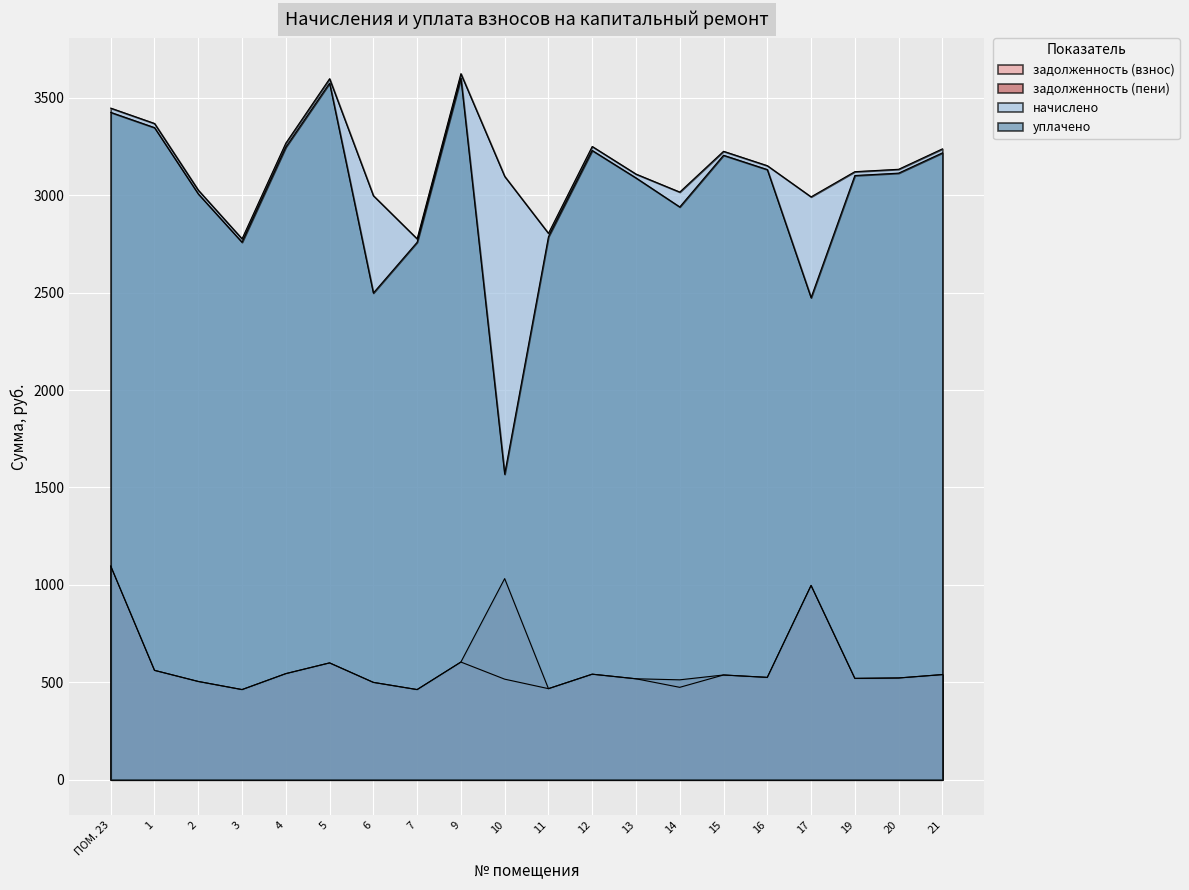

What is the value of the начислено point at the 19th from the left?

3133.4